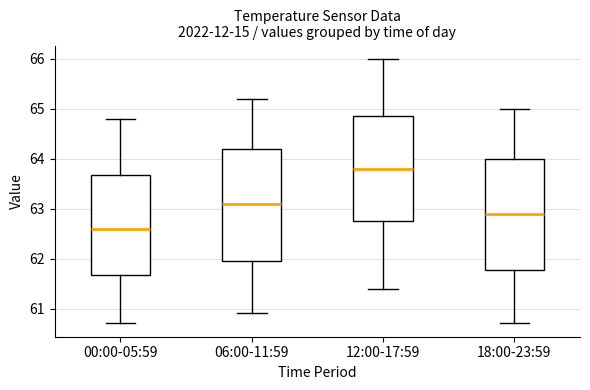

Reading left to right, read every box against the y-axis: the position of its median line, the range the box covers, and the ends of its whiskers. The values are not printed on the chart, so give them approximately, as read against the axis.

00:00-05:59: median 62.6, box 61.7 to 63.7, whiskers 60.7 to 64.8
06:00-11:59: median 63.1, box 62.0 to 64.2, whiskers 60.9 to 65.2
12:00-17:59: median 63.8, box 62.8 to 64.9, whiskers 61.4 to 66.0
18:00-23:59: median 62.9, box 61.8 to 64.0, whiskers 60.7 to 65.0